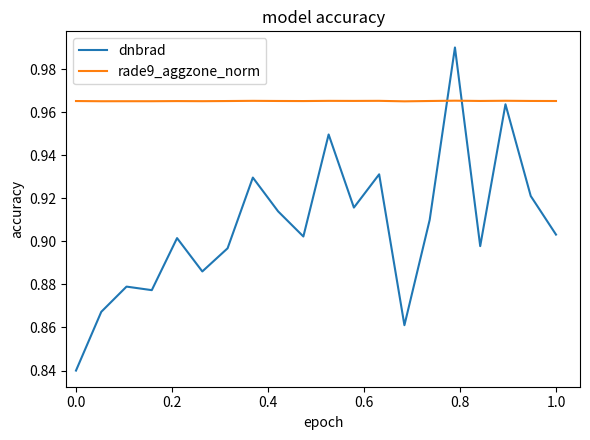

After their last crossing, which series has the higher values: rade9_aggzone_norm or dnbrad?

rade9_aggzone_norm